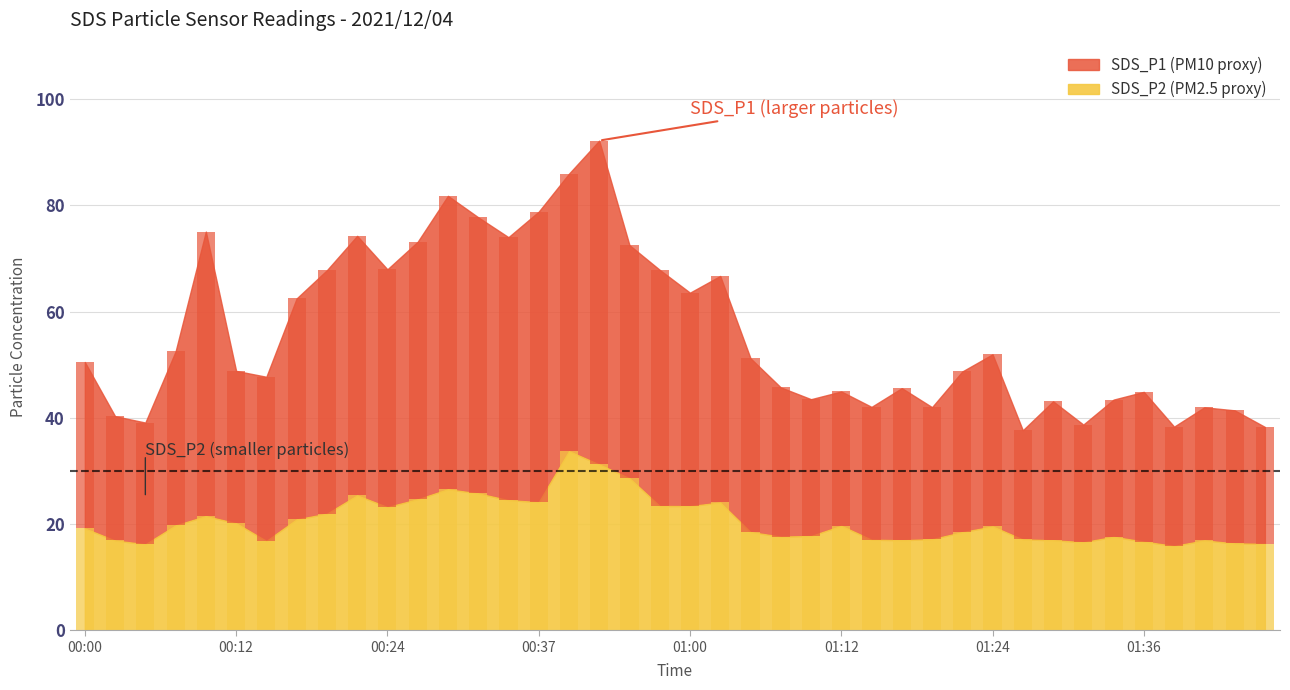

What is the total value across all series at 01:26?

54.8